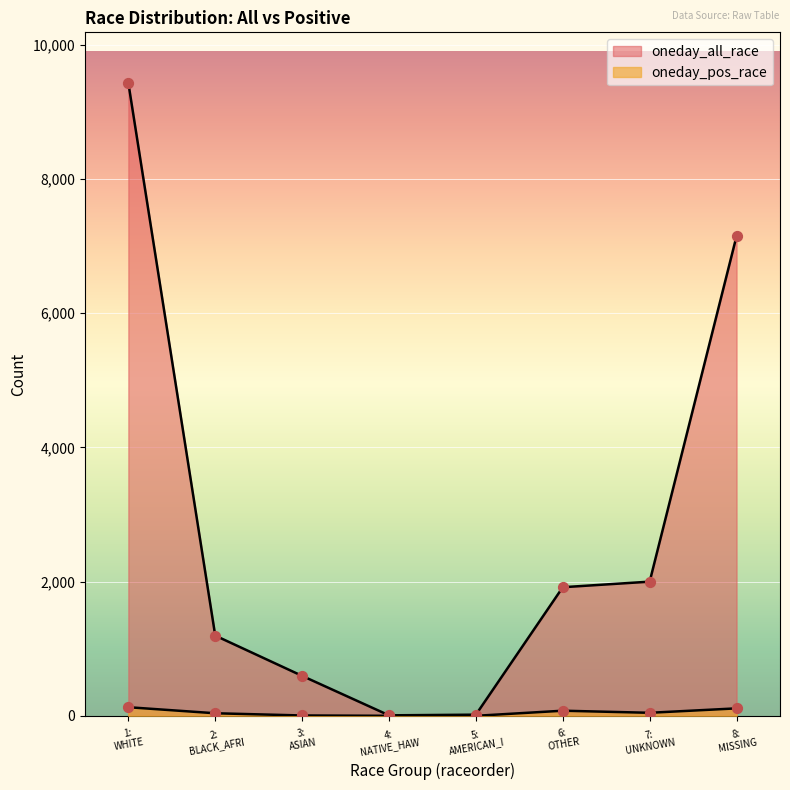

Which series has the largest total across all categories?

oneday_all_race